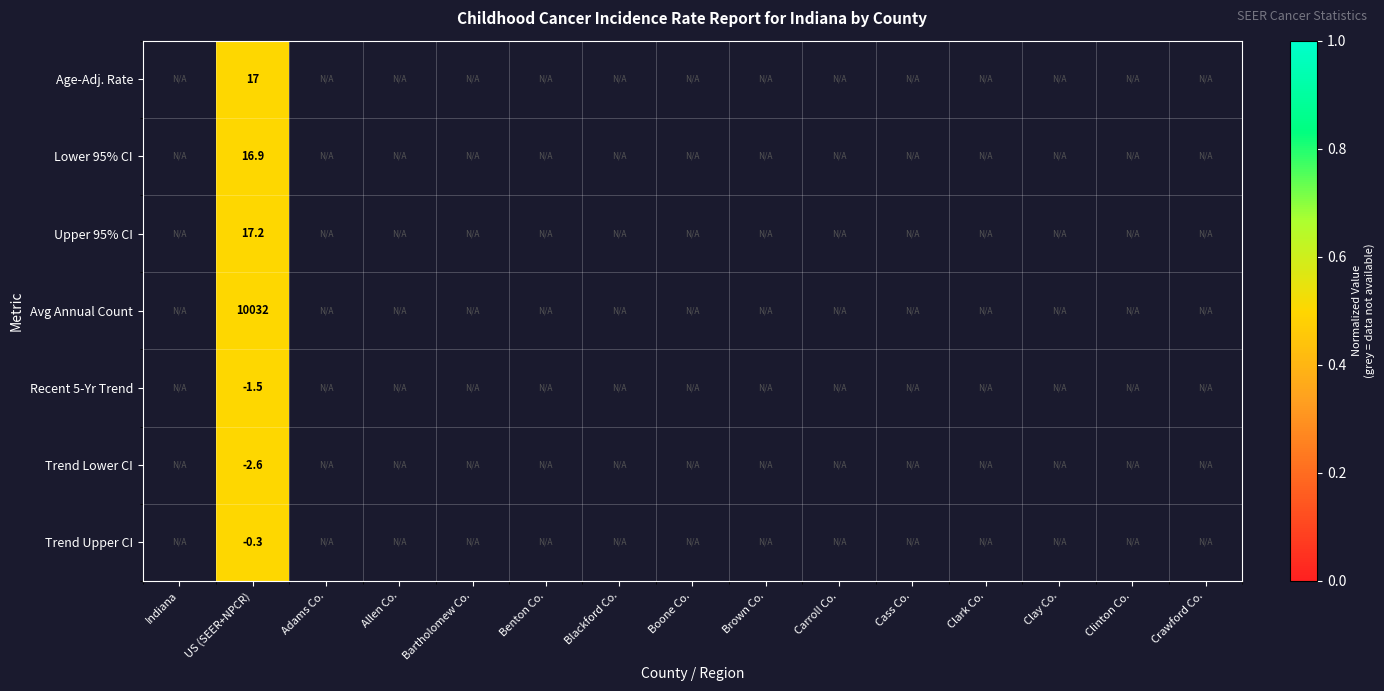

Between Bartholomew Co. and Adams Co., which is larger?

Adams Co.